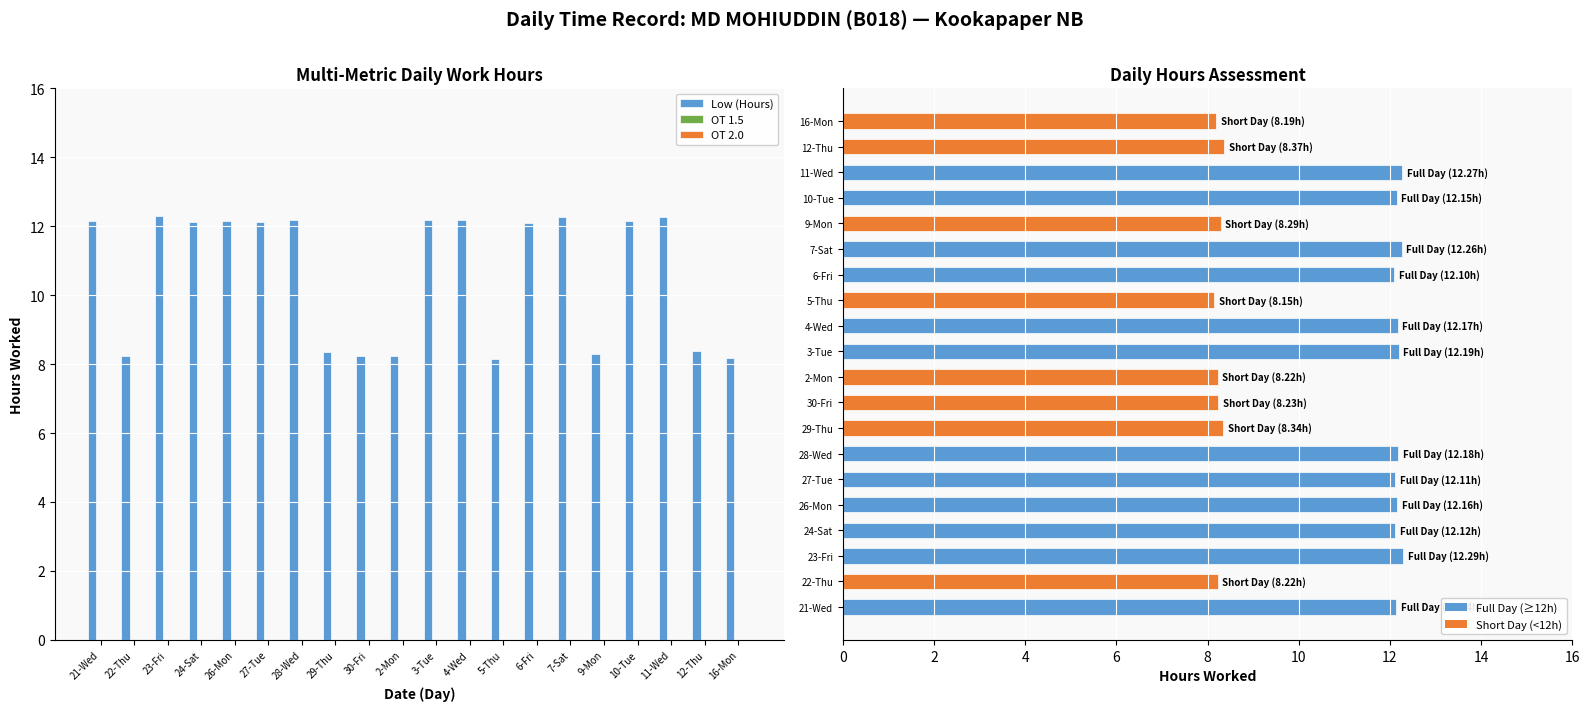

Rank the series by their maximum value, from lowest to highest.

OT 1.5, OT 2.0, Low (Hours)